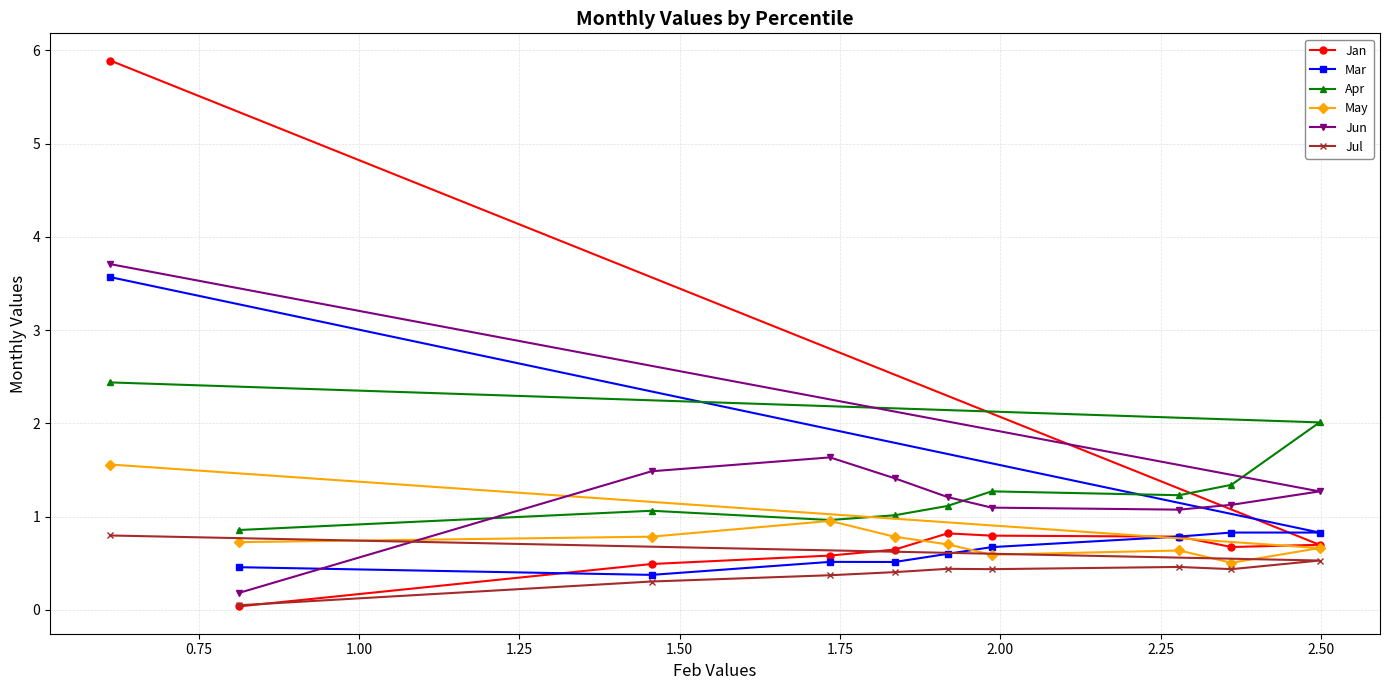

What is the minimum value for May?

0.5